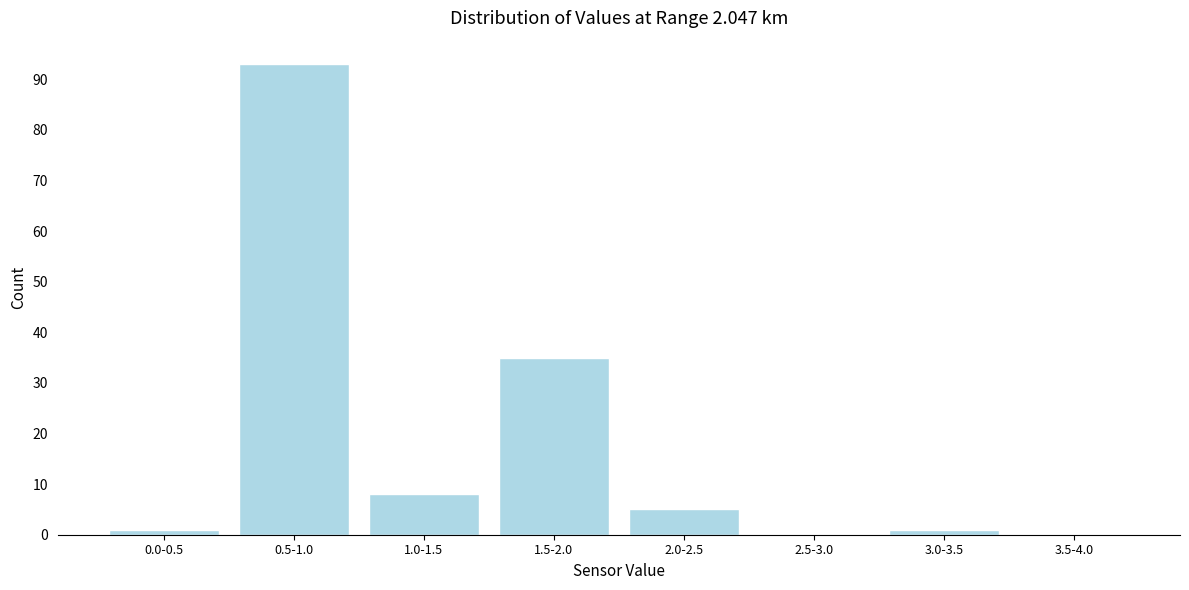

Reading right to left, list all the values displayed in this chart.

3.5-4.0=0	3.0-3.5=1	2.5-3.0=0	2.0-2.5=5	1.5-2.0=35	1.0-1.5=8	0.5-1.0=93	0.0-0.5=1